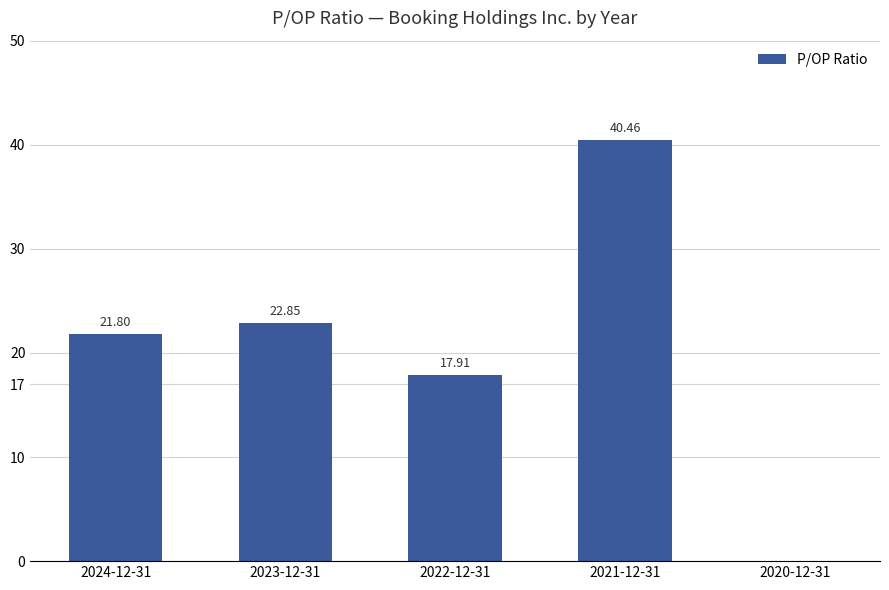

What is the sum of all values?

103.0